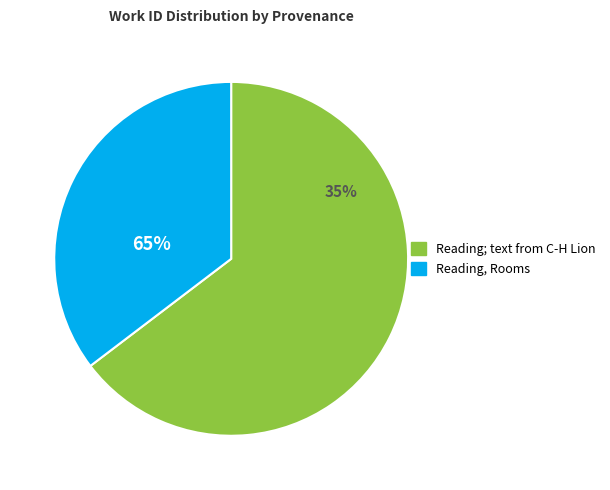

Which slice is the smallest?

Reading, Rooms